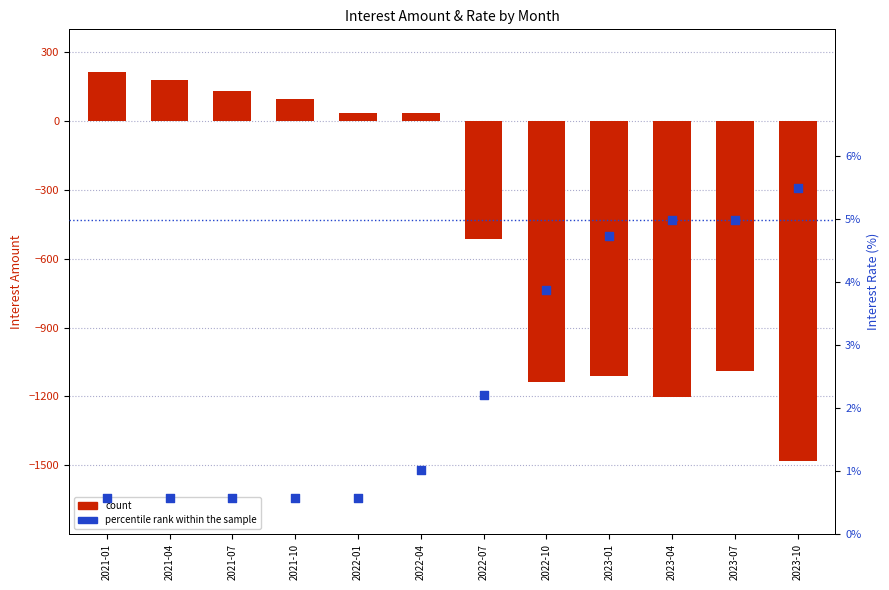

Which series contains the lowest Y value?

count